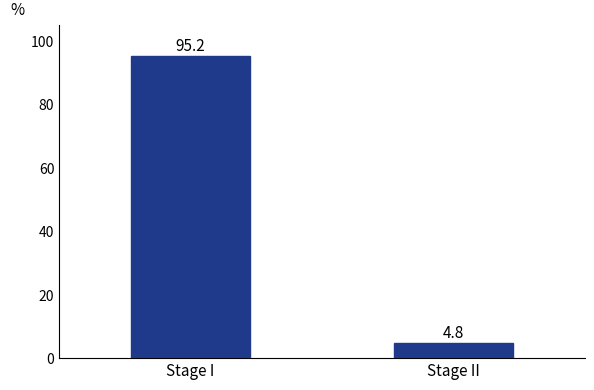

True or false: the data shows 26.6 at Stage I.

False